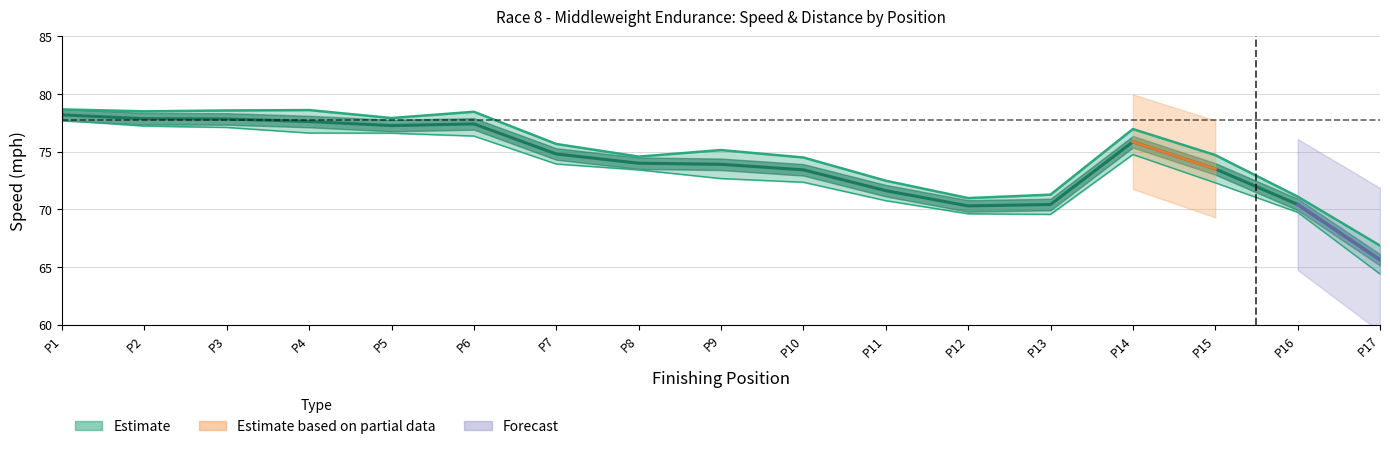

True or false: Best Speed and Average Speed intersect in this chart.

False